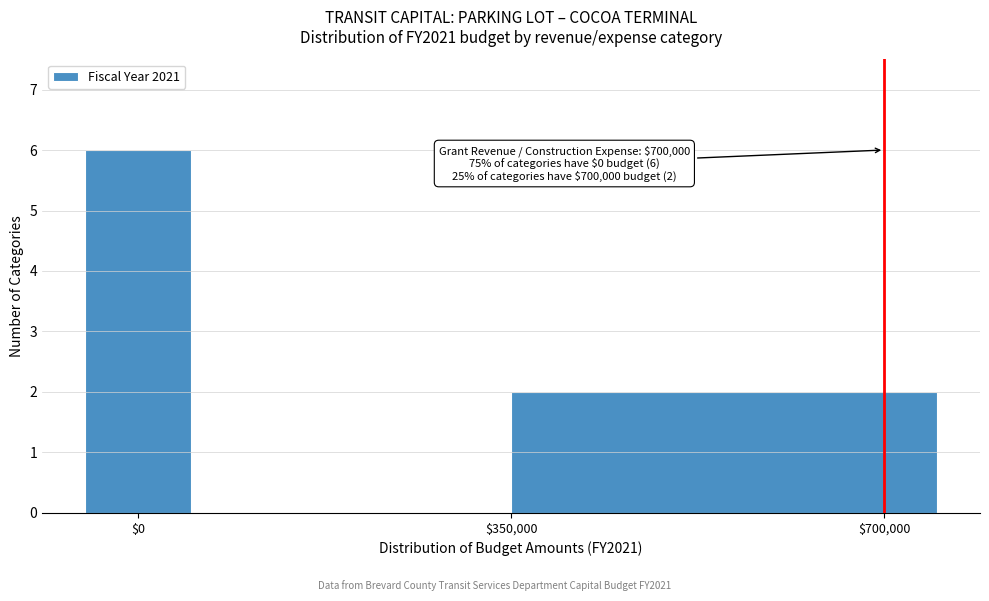

Read against the x-axis, roughly where is the centre of the tallest bar?

0